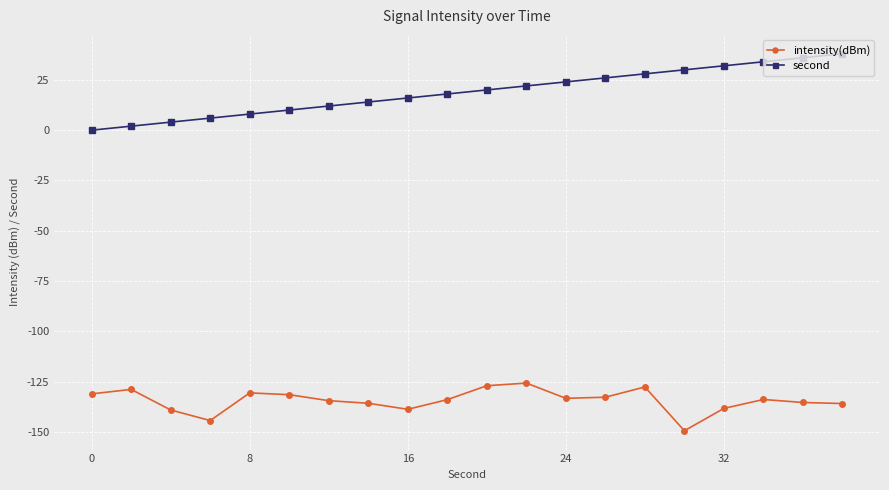

Which series has the widest spread of values?

second